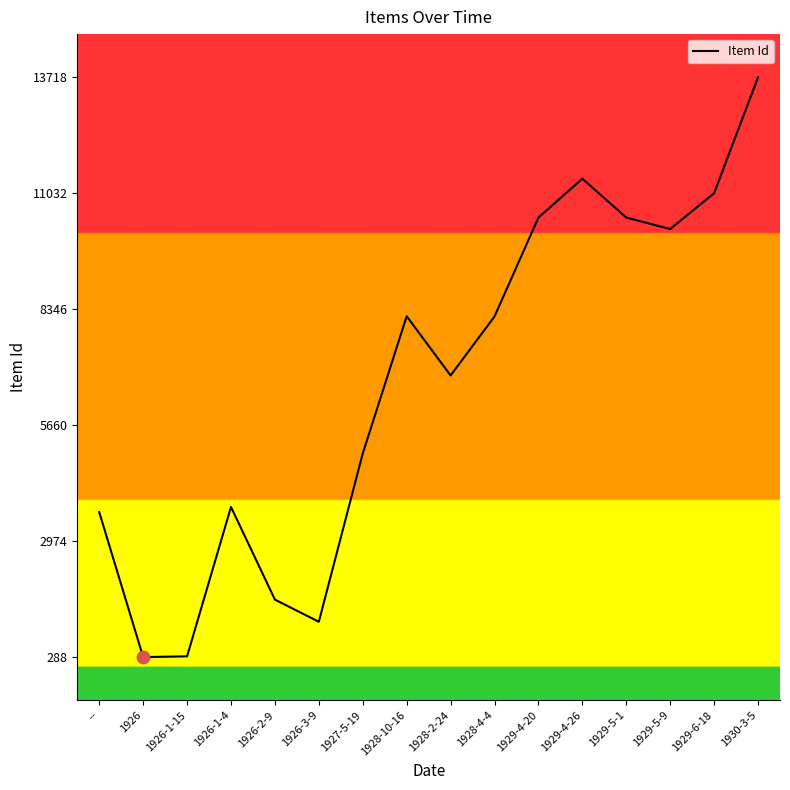

Which has a higher value, 1929-4-20 or 1930-3-5?

1930-3-5